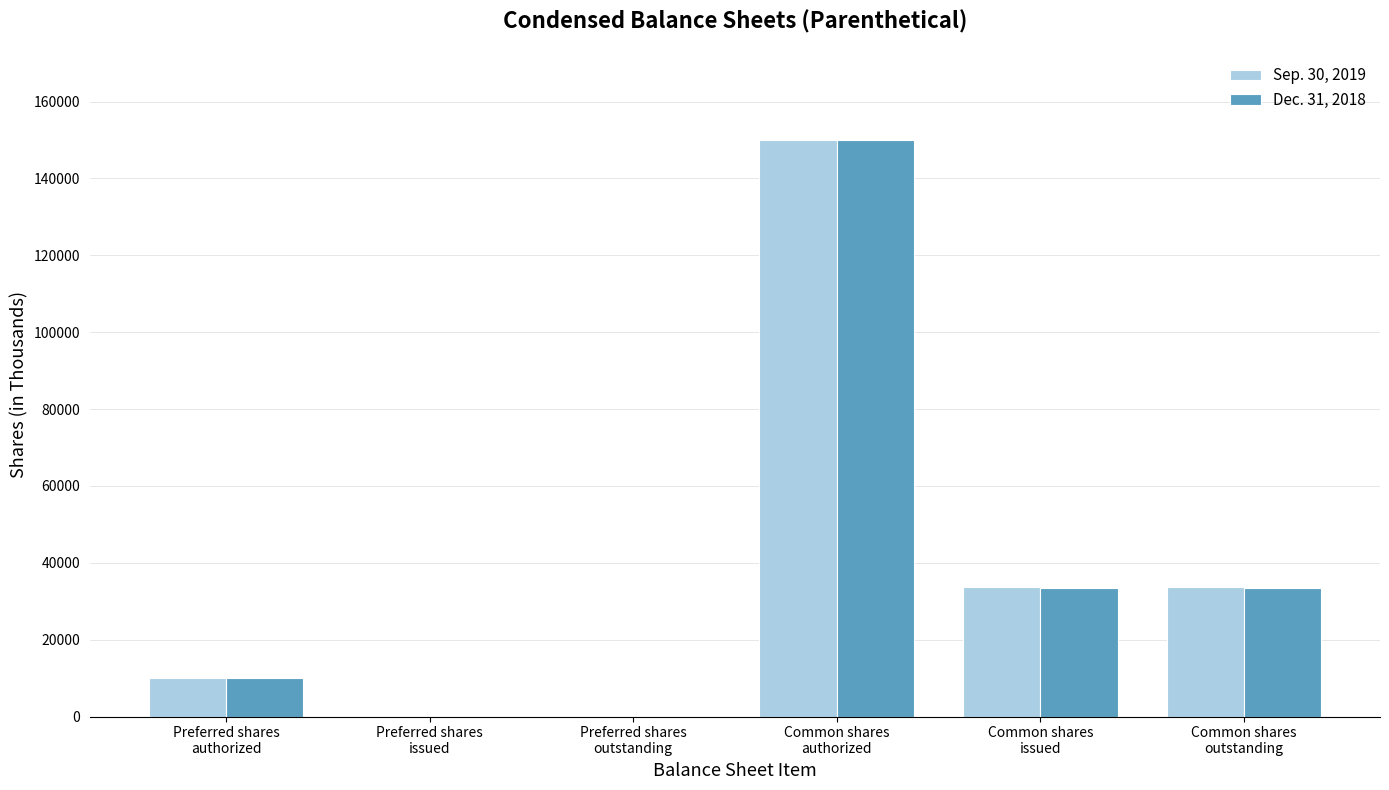

What are all the series names shown in the legend?

Sep. 30, 2019, Dec. 31, 2018